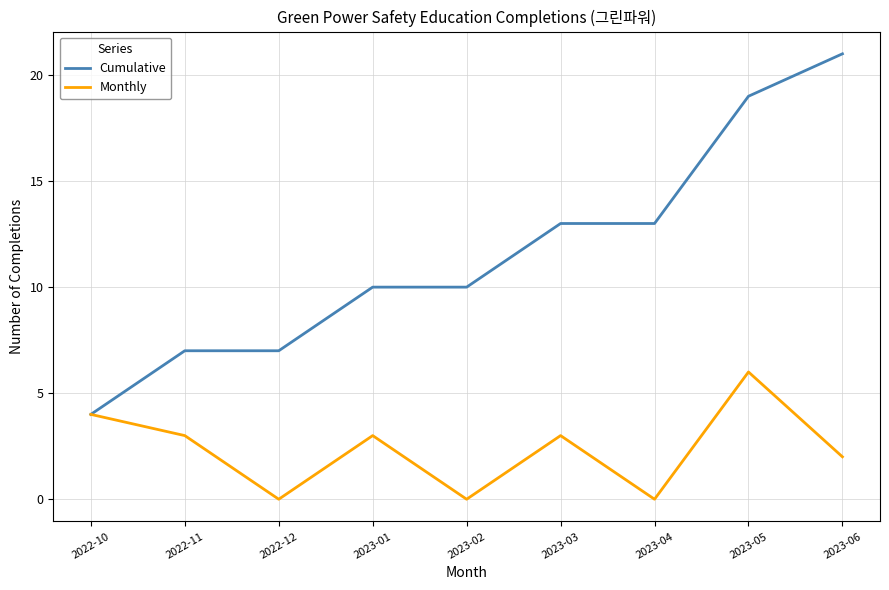

Which series has the largest total across all categories?

Cumulative